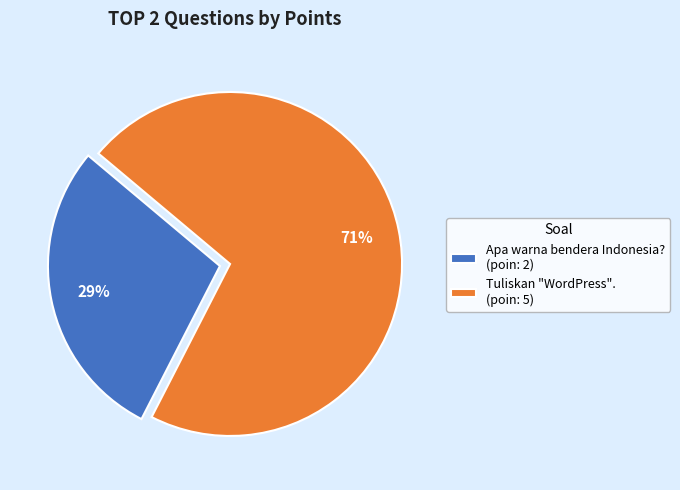

To the nearest percent, what is the combined percentage of Apa warna bendera Indonesia? (poin: 2) and Tuliskan "WordPress". (poin: 5)?

100%